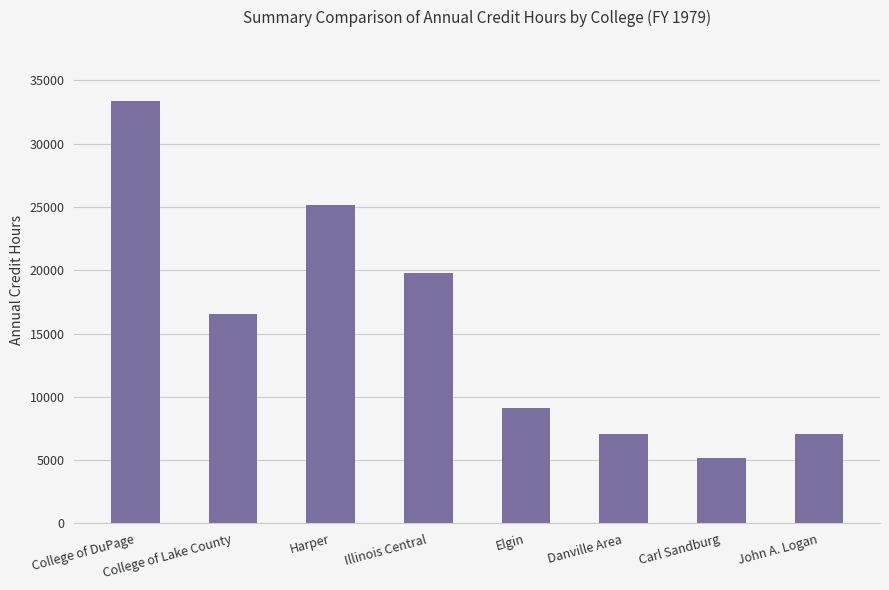

What is the value of the 3rd bar from the left?

25130